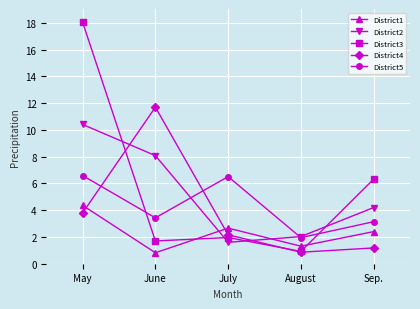

True or false: District1 has a value of 1.6 at July.

False